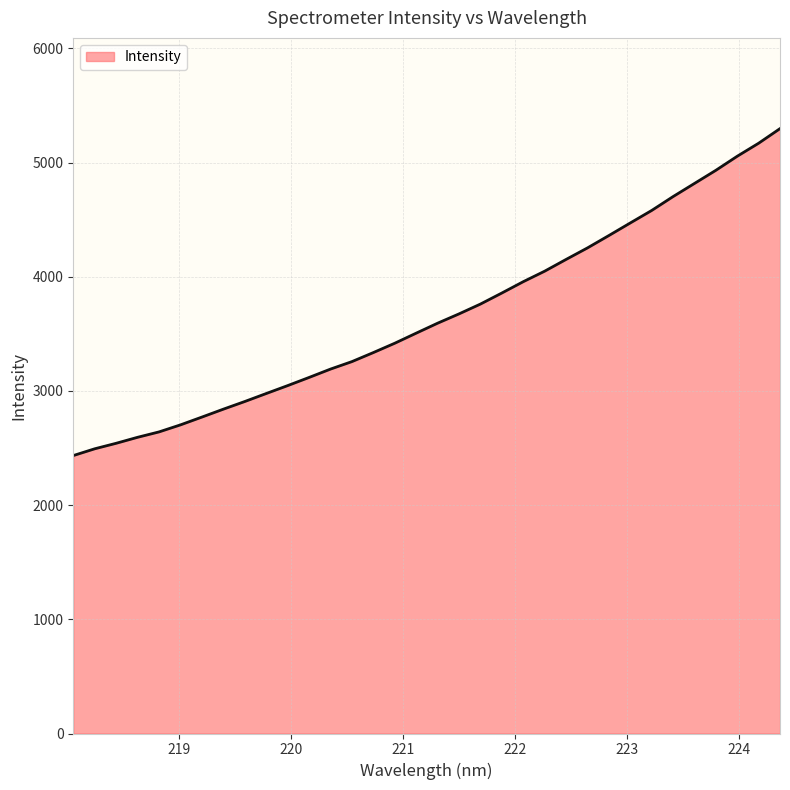

How many distinct data groups are displayed?

1